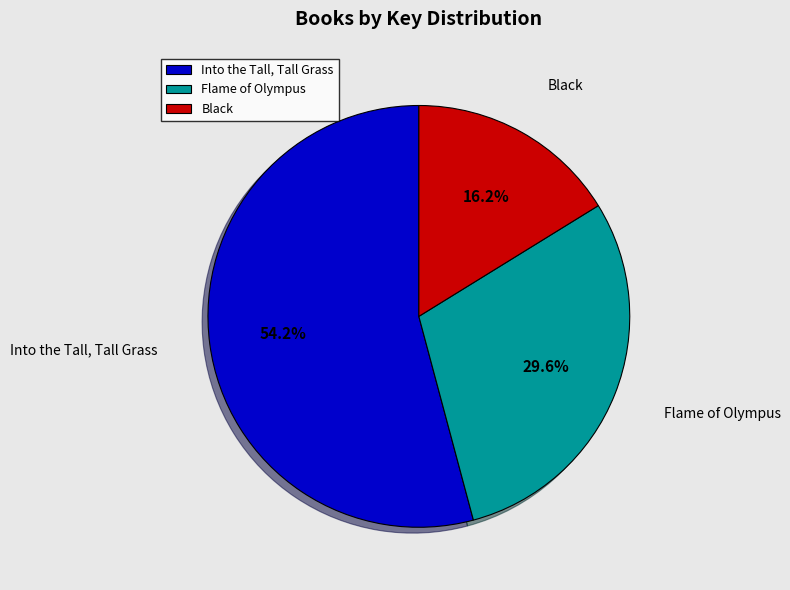

Which category has the smallest portion of the pie?

Black